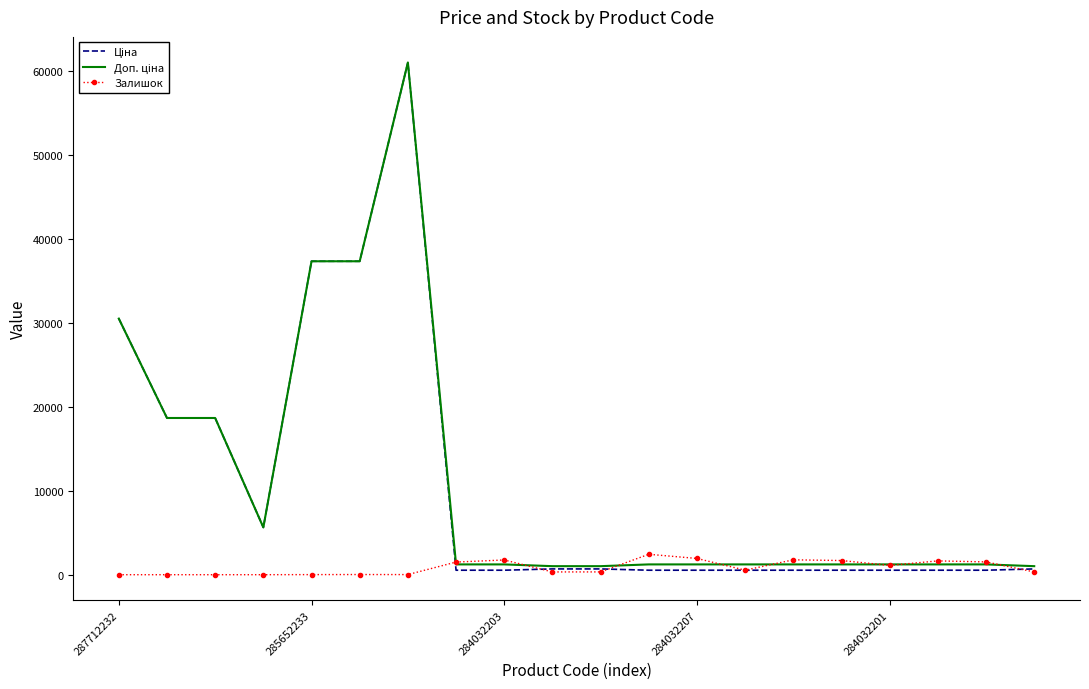

What is the maximum value shown in the chart?

61024.7